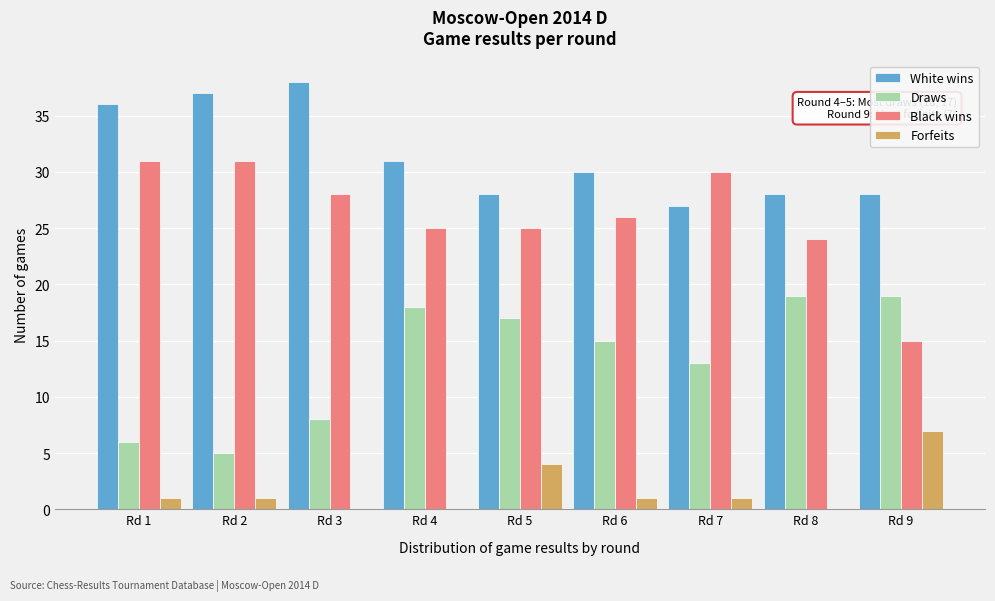

The value of Black wins at Rd 3 is 28. True or false?

True